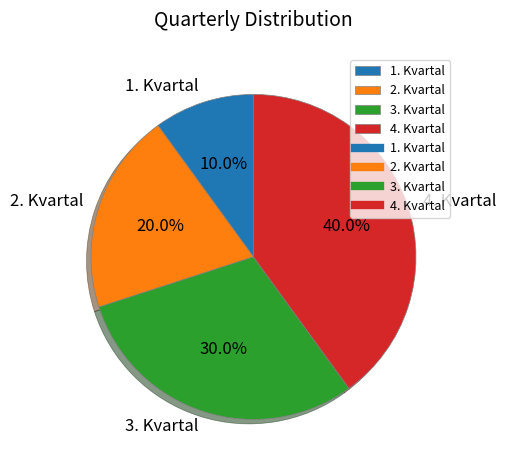

Which category has the biggest portion of the pie?

4. Kvartal